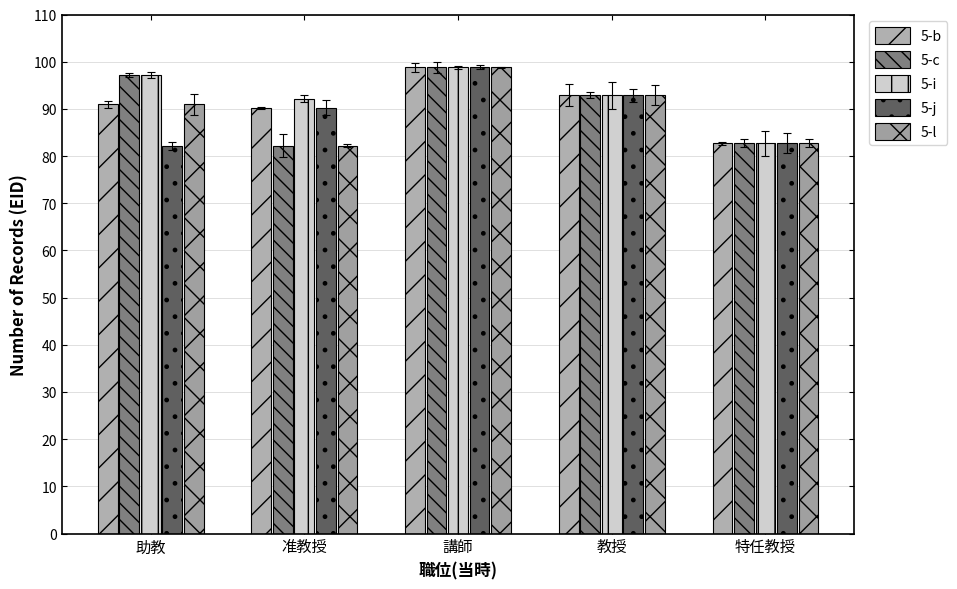

True or false: 5-i has a value of 82.7 at 特任教授.

True